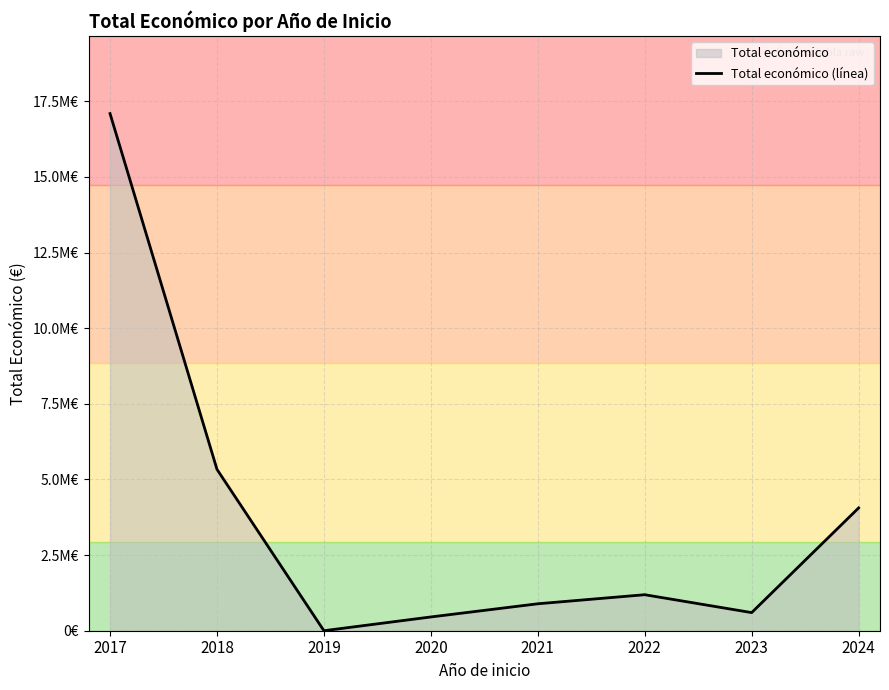

Is it true that the value at 2018 is 5333900?

True